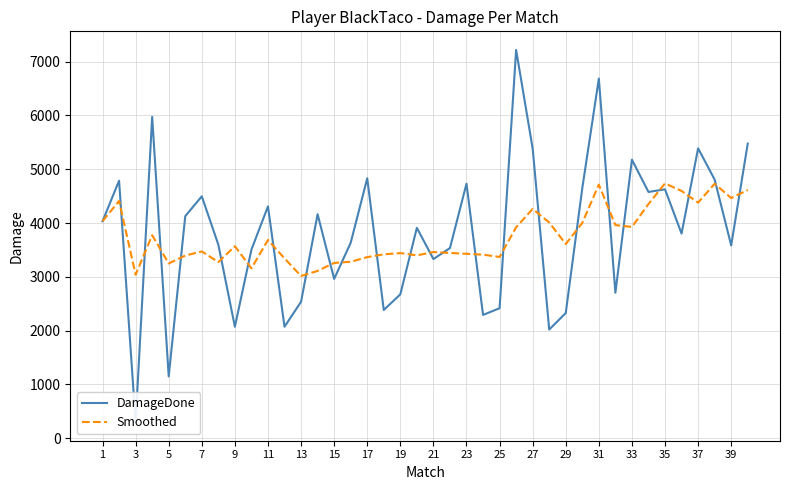

Which series has the largest total across all categories?

DamageDone